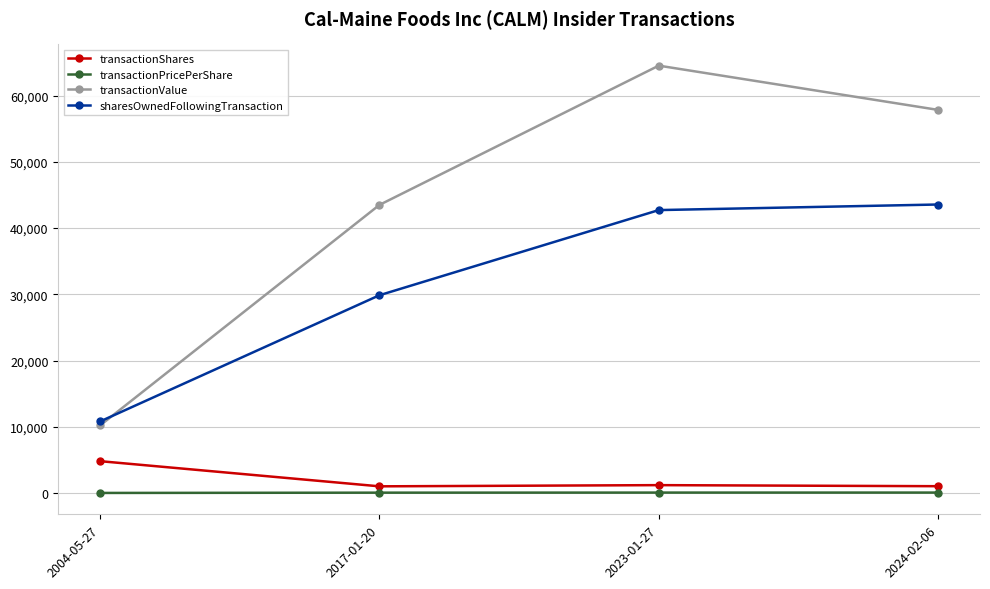

Rank the series by their maximum value, from lowest to highest.

transactionPricePerShare, transactionShares, sharesOwnedFollowingTransaction, transactionValue